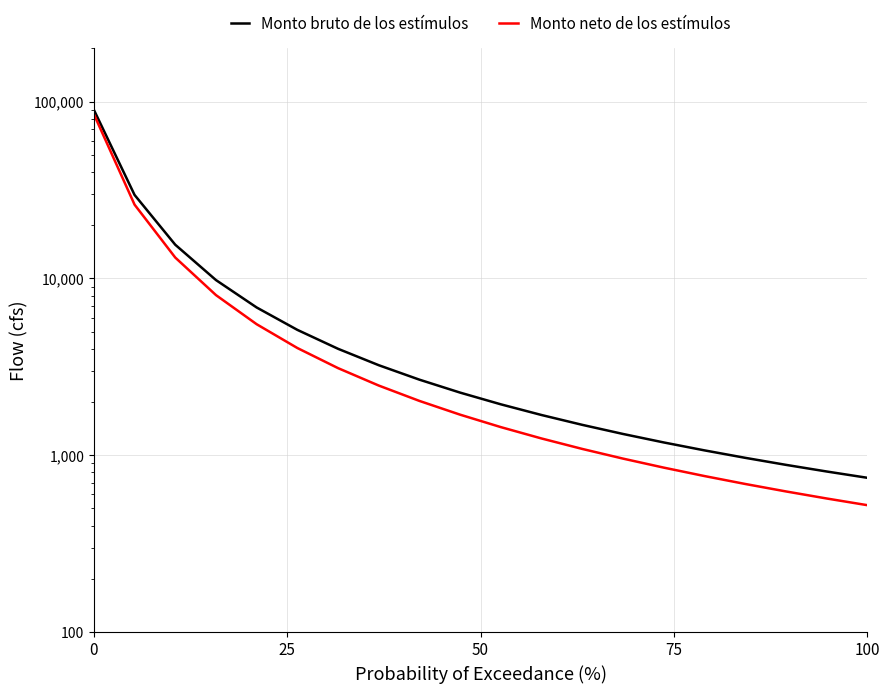

How many lines are shown in the chart?

2